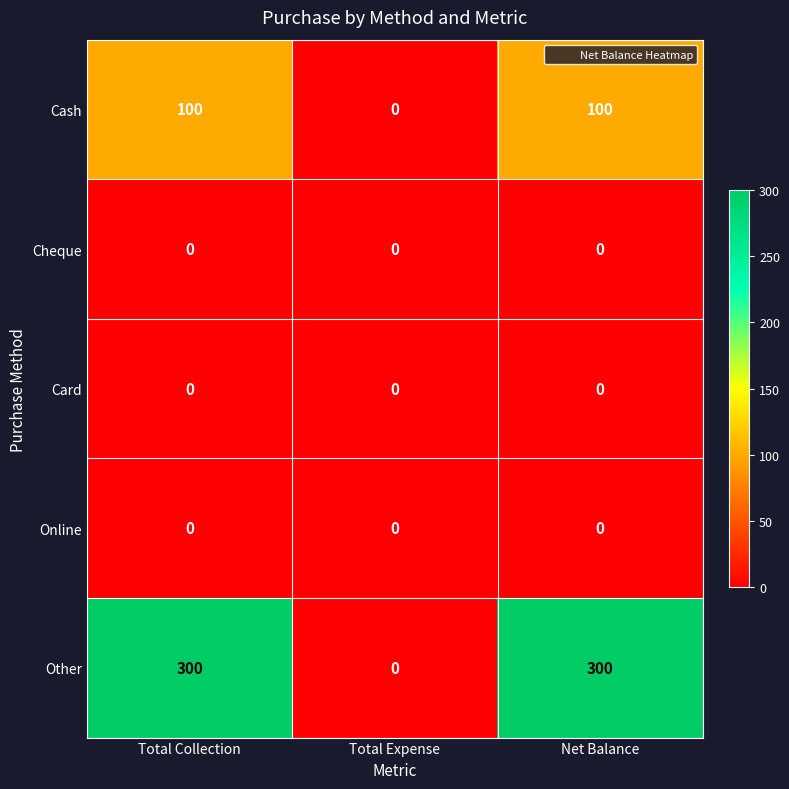

Which series has the largest range (max minus min)?

Other